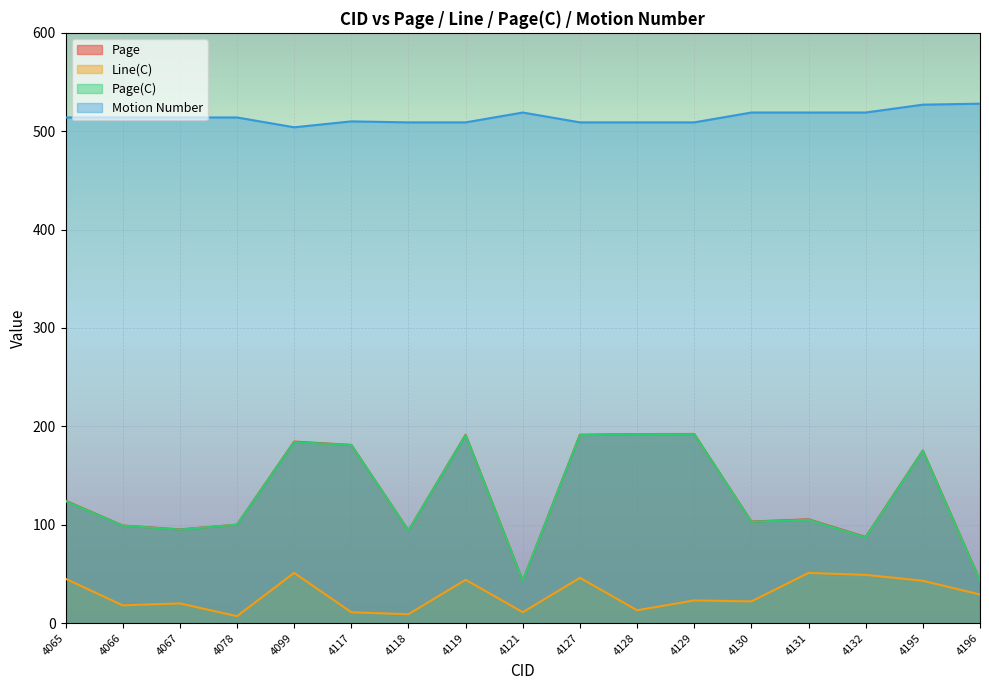

How many data points in Page are less than 105?

8